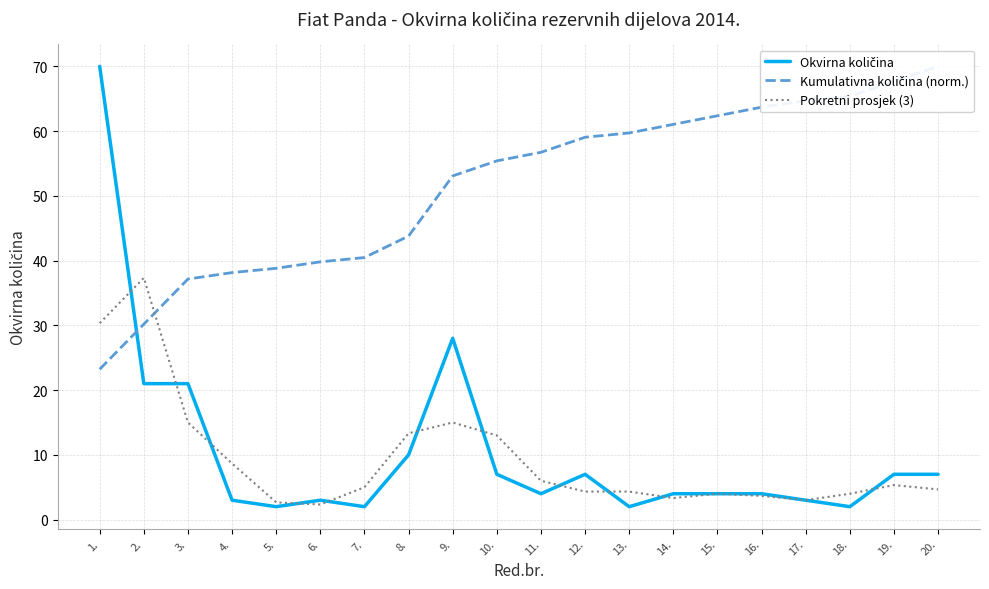

How many values in the Pokretni prosjek (3) series are below 5?

10